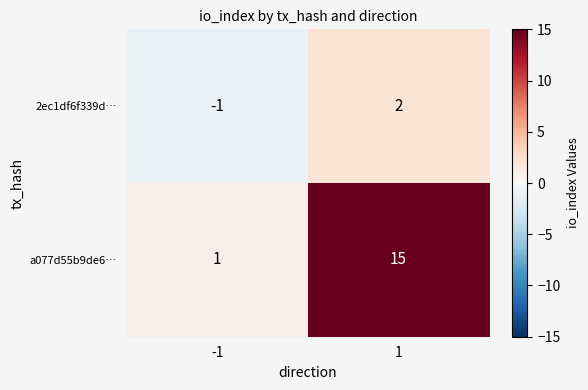

What is the difference between the a077d55b9de6… values at 1 and -1?

14